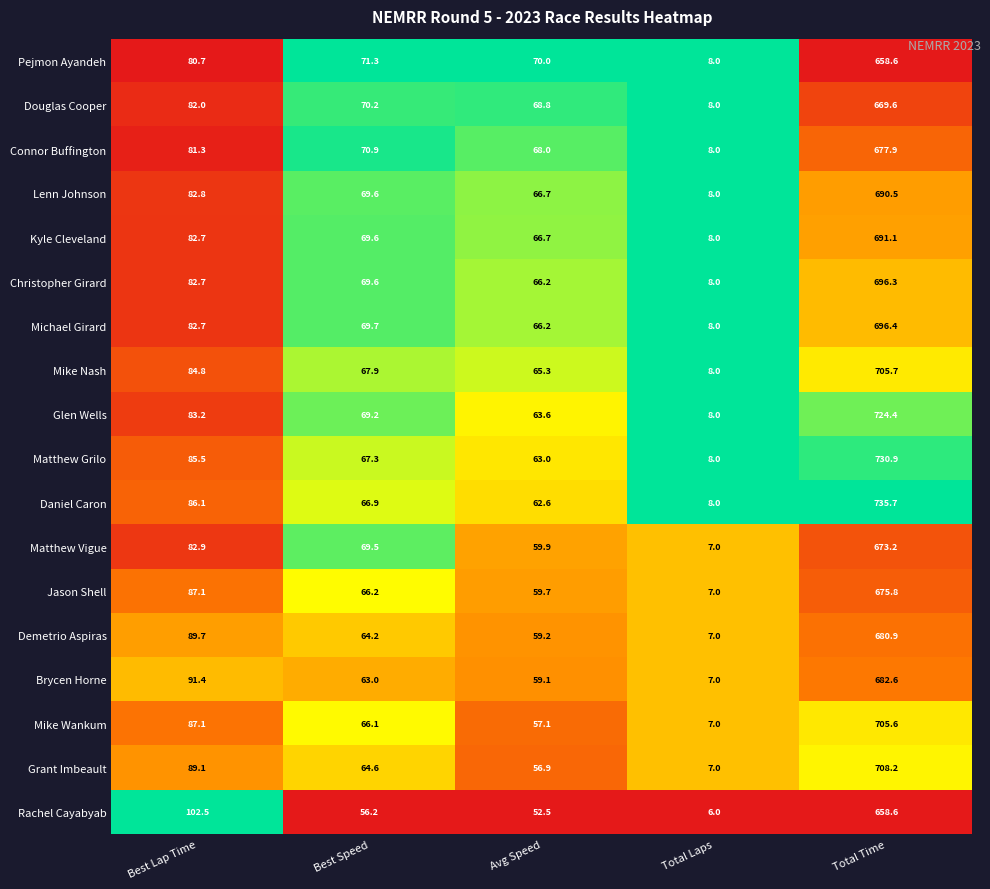

Between Avg Speed and Total Time, which series saw the biggest shift?

Daniel Caron